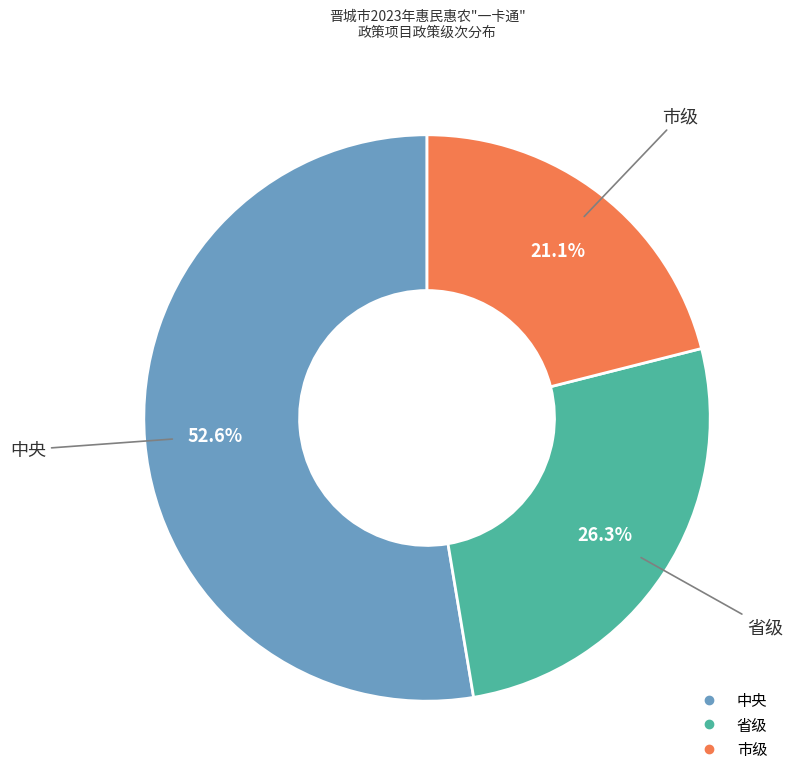

To the nearest percent, what is the combined percentage of 省级 and 市级?

47%